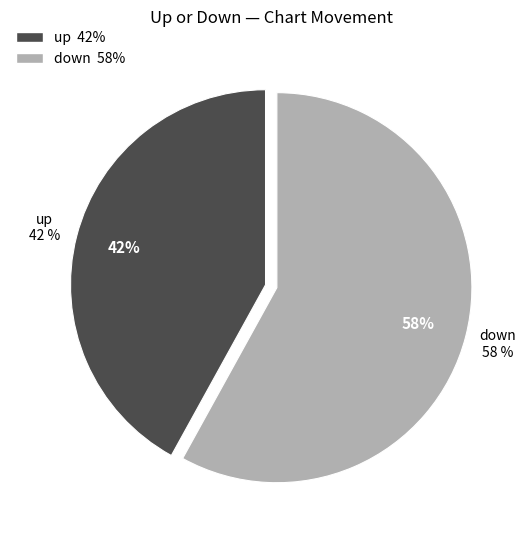

To the nearest percent, what is the combined percentage of down and up?

100%